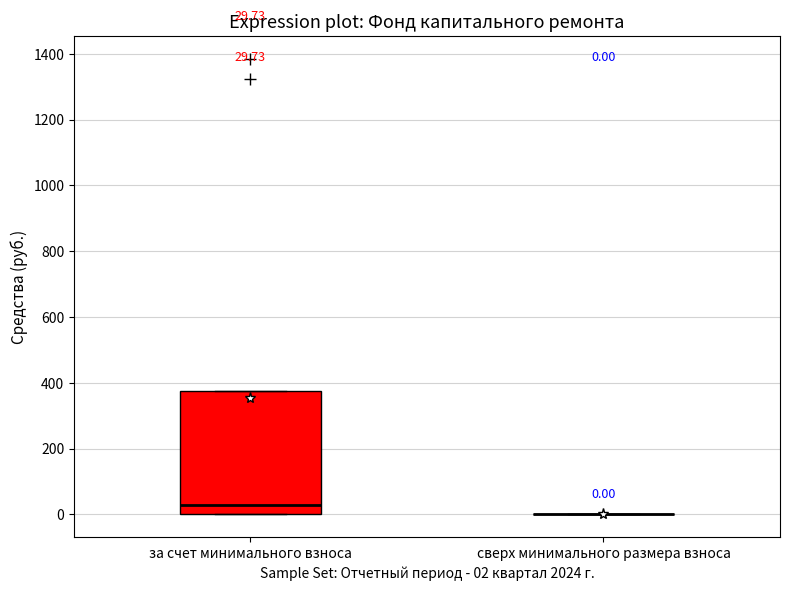

Comparing the boxes themselves (not the whiskers), which one is the tallest?

за счет минимального взноса